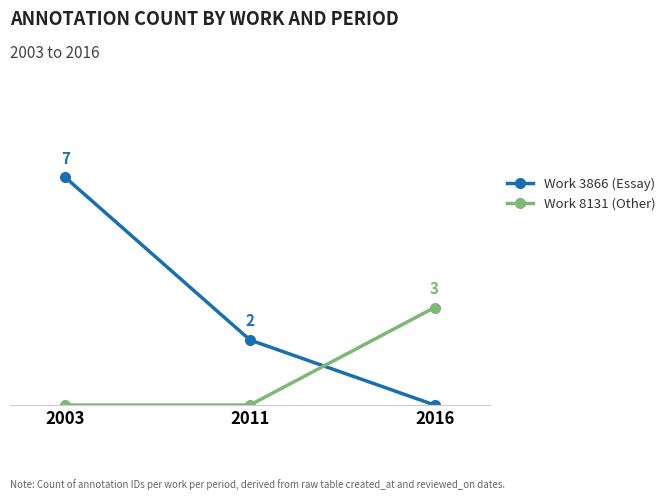

Which series has the widest spread of values?

Work 3866 (Essay)